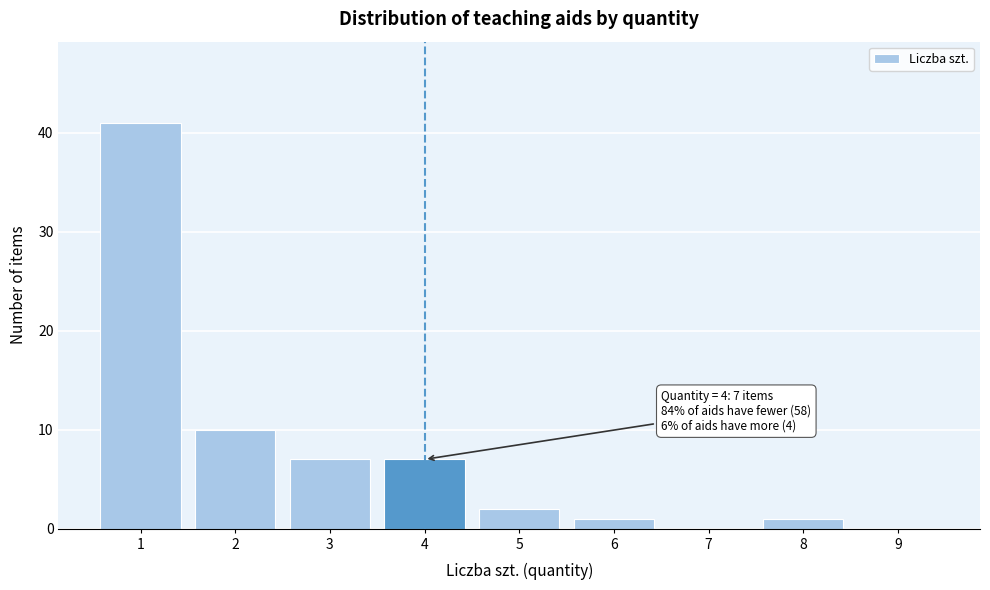

Which range on the x-axis has the tallest bar?

0.5 to 1.5